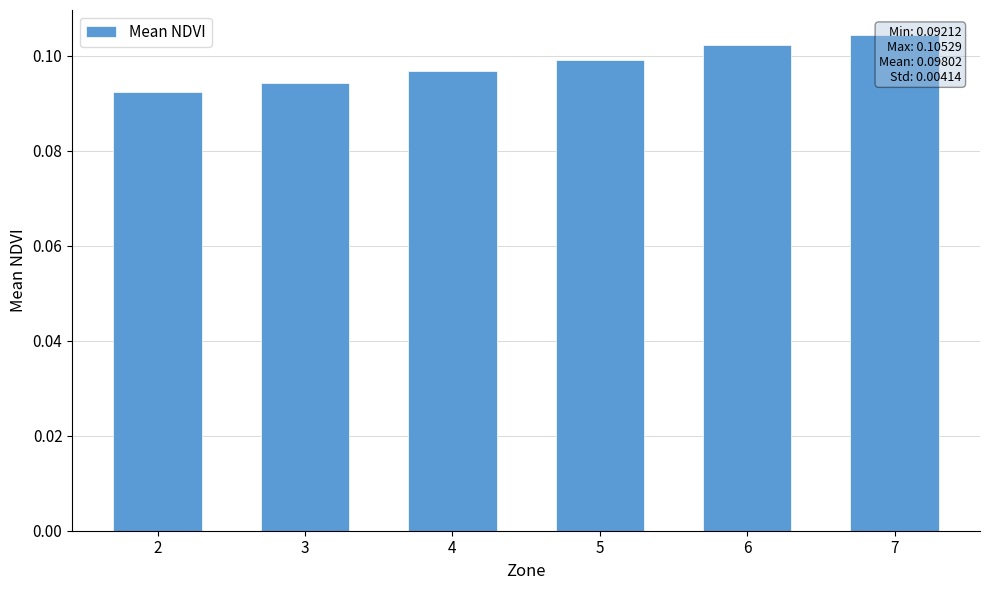

Which label corresponds to the largest value in the chart?

7